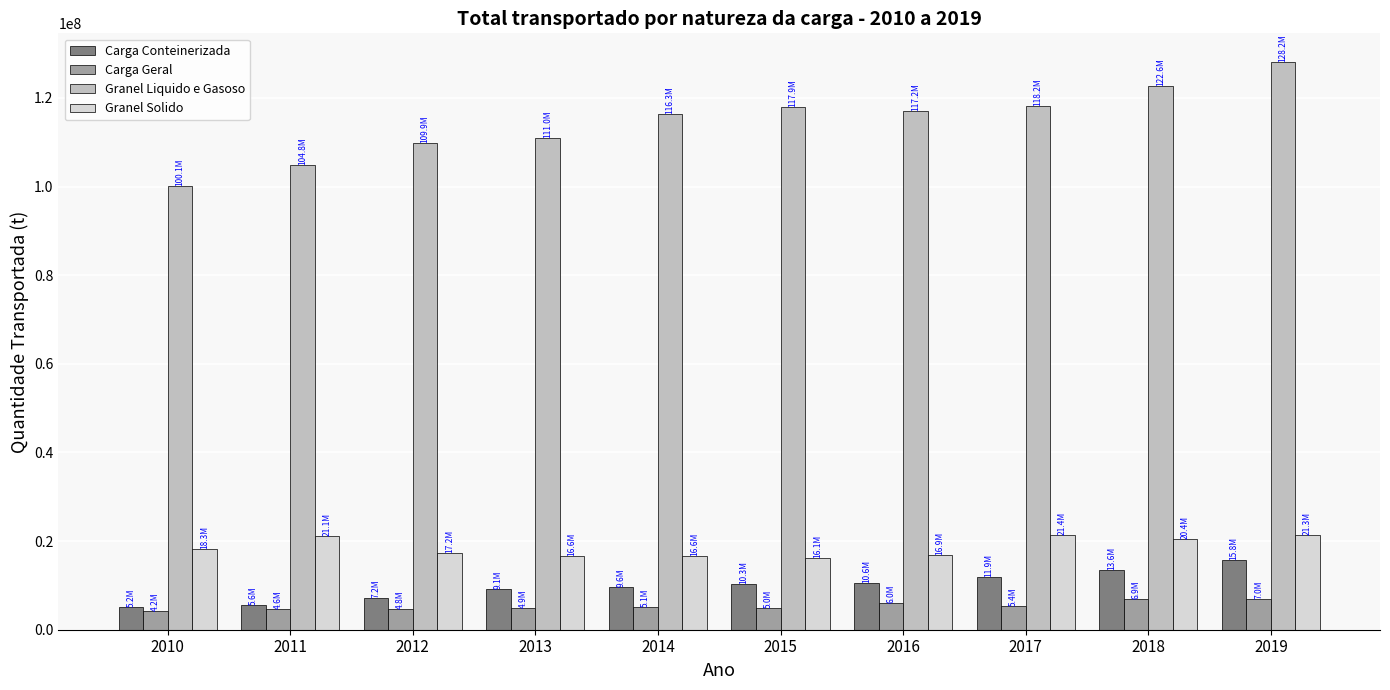

How many groups of bars are there?

10